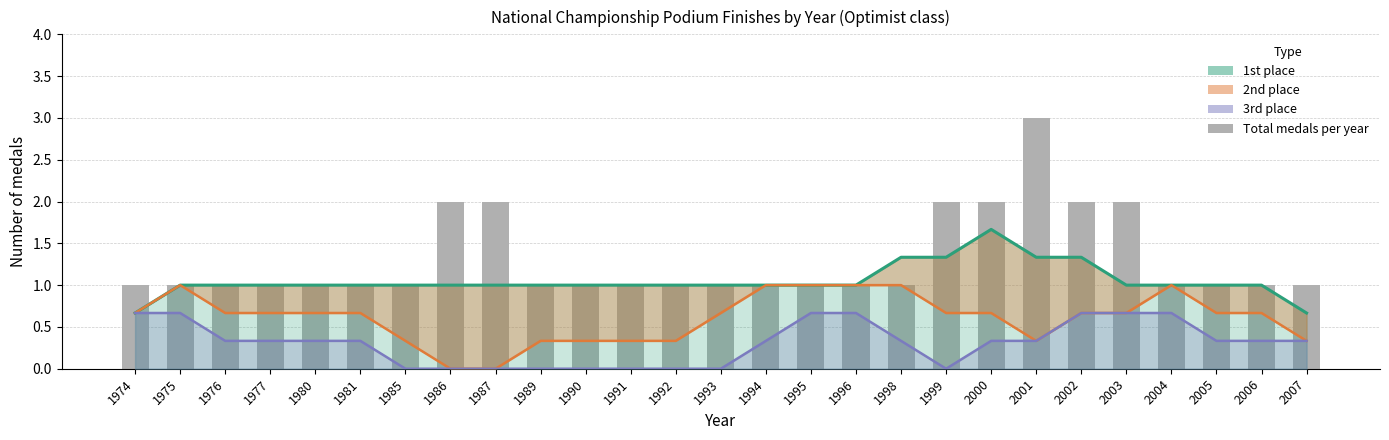

What is the approximate value of 2nd place band at 1980?

0.7